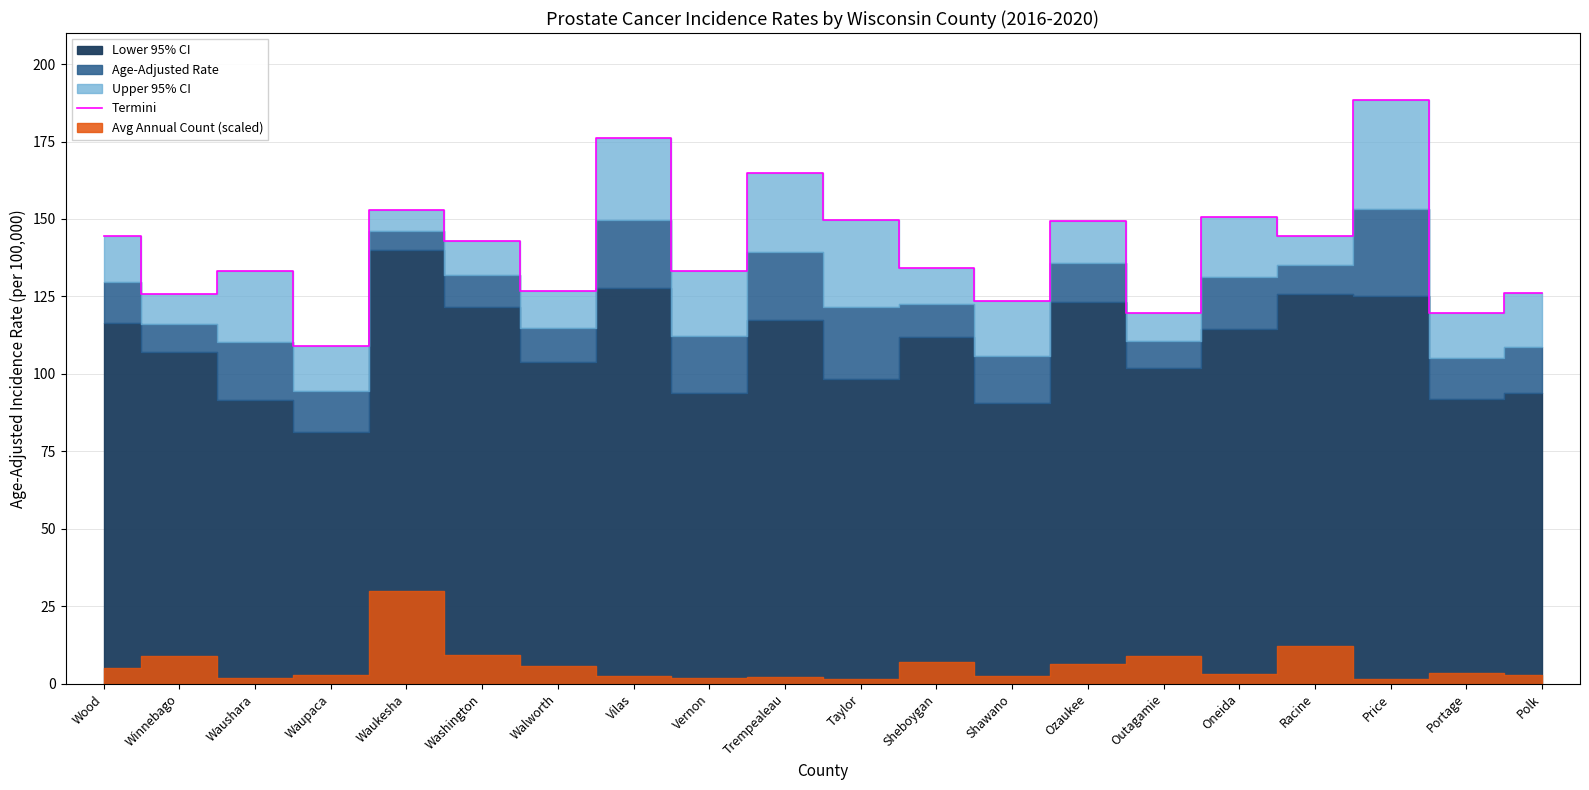

Reading right to left, what are all the values shown in this chart?

Polk=126.0	Portage=119.8	Price=188.5	Racine=144.6	Oneida=150.7	Outagamie=119.8	Ozaukee=149.2	Shawano=123.5	Sheboygan=134.2	Taylor=149.8	Trempealeau=164.8	Vernon=133.2	Vilas=176.1	Walworth=126.9	Washington=142.9	Waukesha=152.8	Waupaca=109.1	Waushara=133.1	Winnebago=125.8	Wood=144.4